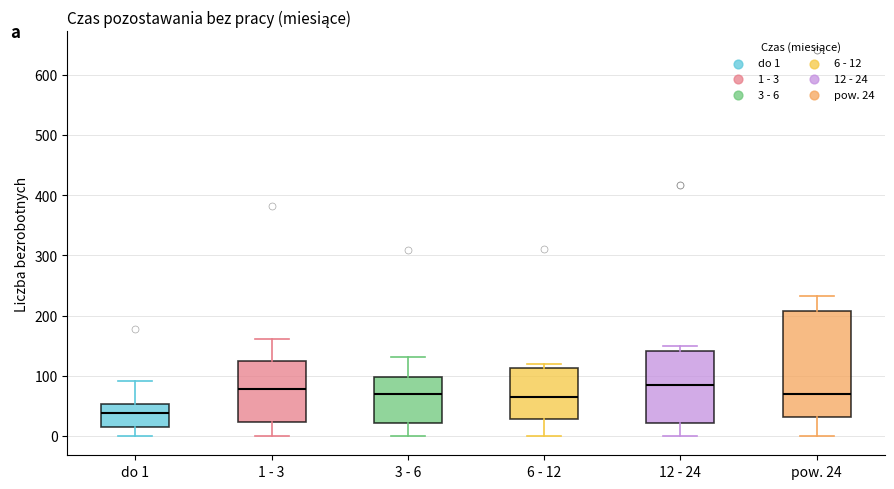

Which box is the tallest, from its lower edge to its upper edge?

pow. 24